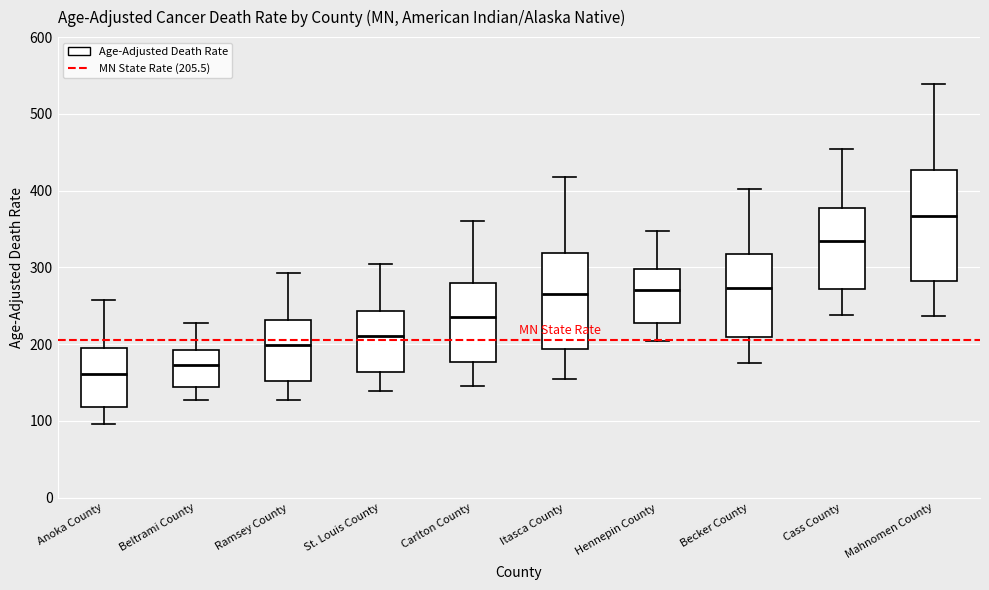

Where is the lower edge of the box for Carlton County on the y-axis? The values are not printed on the chart, so give them approximately, as read against the axis.

180